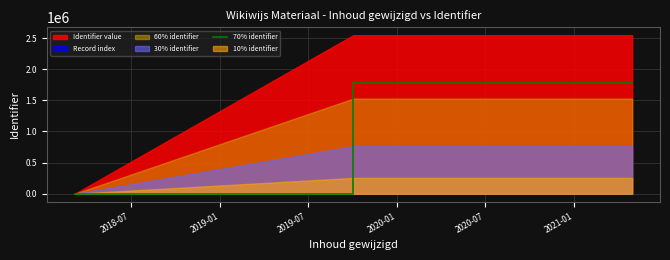

How many values in the 70% identifier series are below 1782123?

2